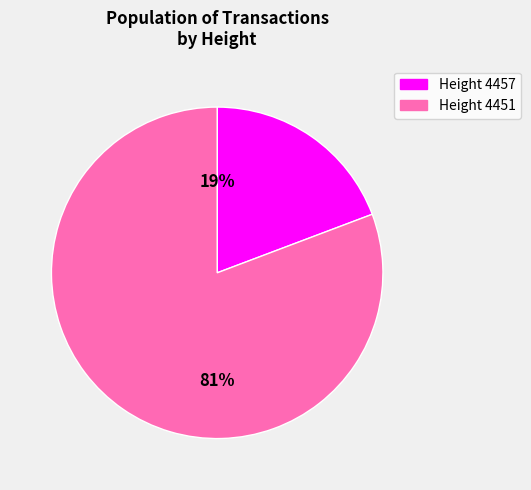

True or false: Height 4457 accounts for 7% of the total.

False